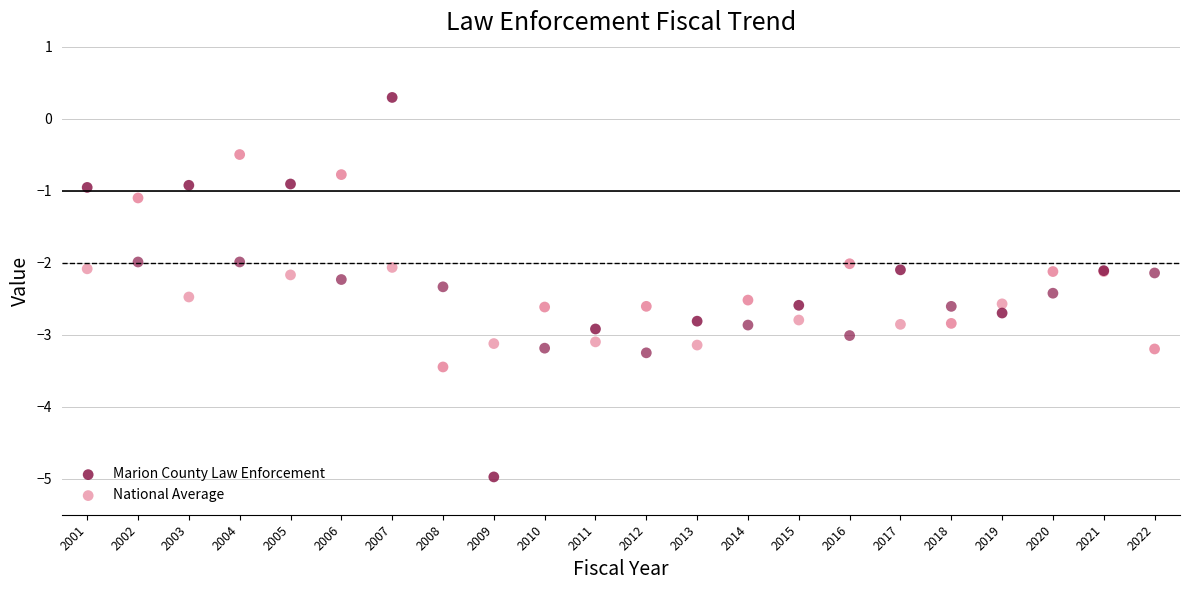

Which series reaches the minimum Y coordinate?

Marion County Law Enforcement